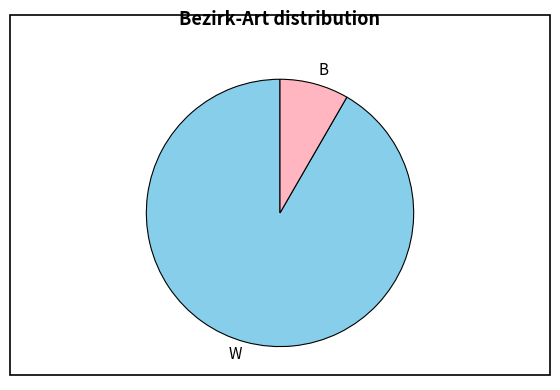

Count the number of slices in the pie.

2